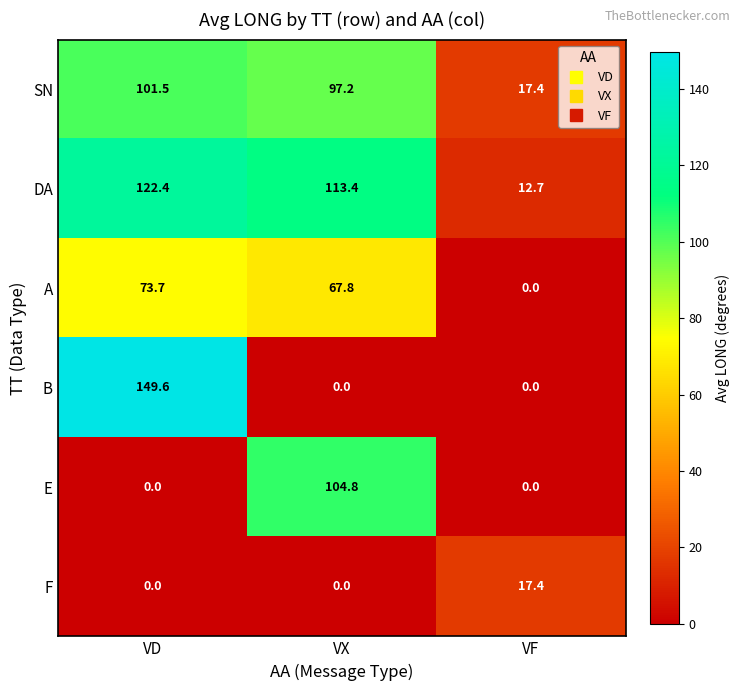

Reading right to left, extract all data points from this chart.

SN: 17.4	97.2	101.5
DA: 12.7	113.4	122.4
A: 0.0	67.8	73.7
B: 0.0	0.0	149.6
E: 0.0	104.8	0.0
F: 17.4	0.0	0.0